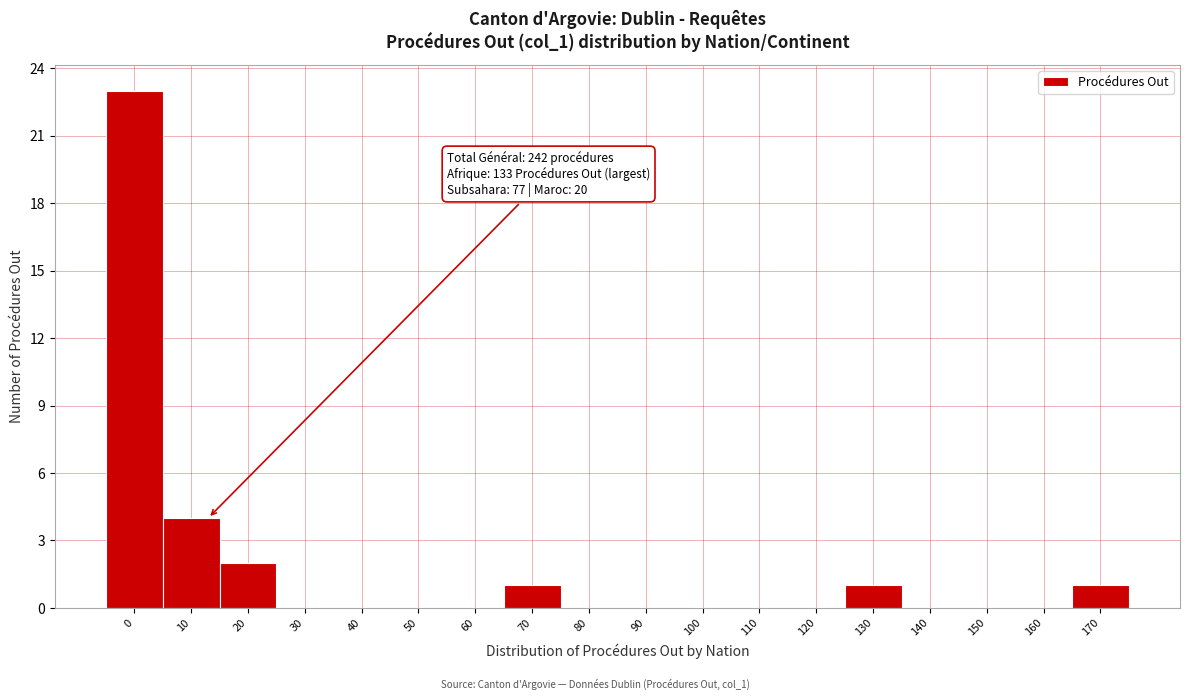

Reading left to right, transcribe all the data shown in this chart.

0=23	10=4	20=2	30=0	40=0	50=0	60=0	70=1	80=0	90=0	100=0	110=0	120=0	130=1	140=0	150=0	160=0	170=1